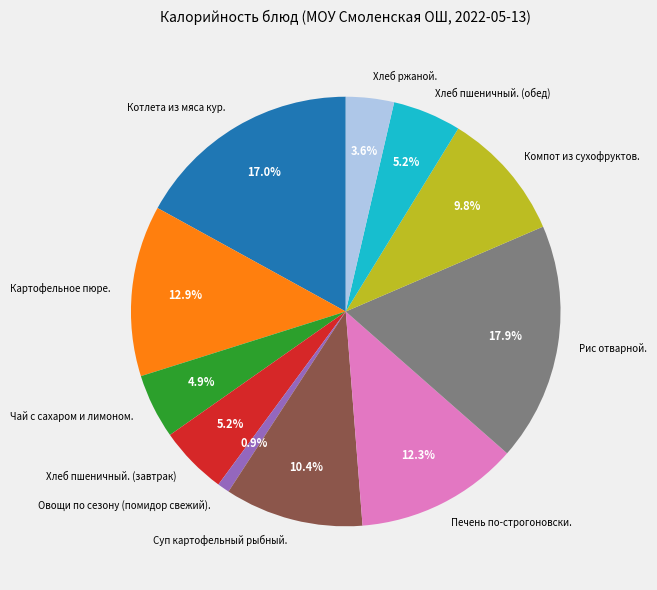

Which slice is the smallest?

Овощи по сезону (помидор свежий).